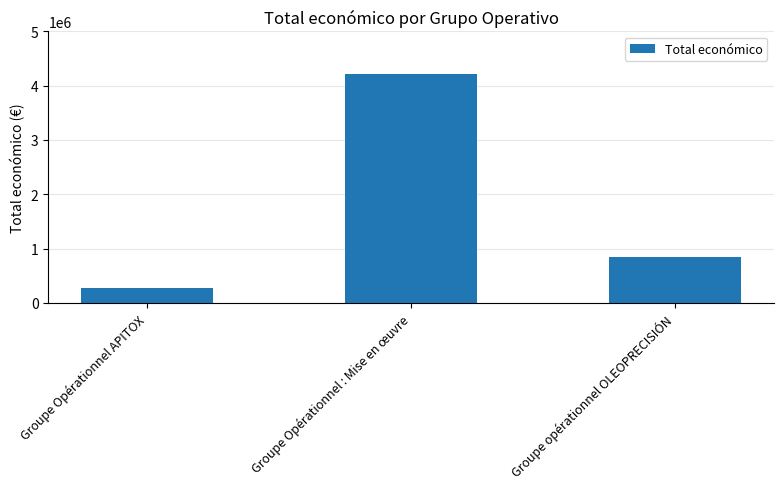

What is the difference between the maximum and minimum values?

3950873